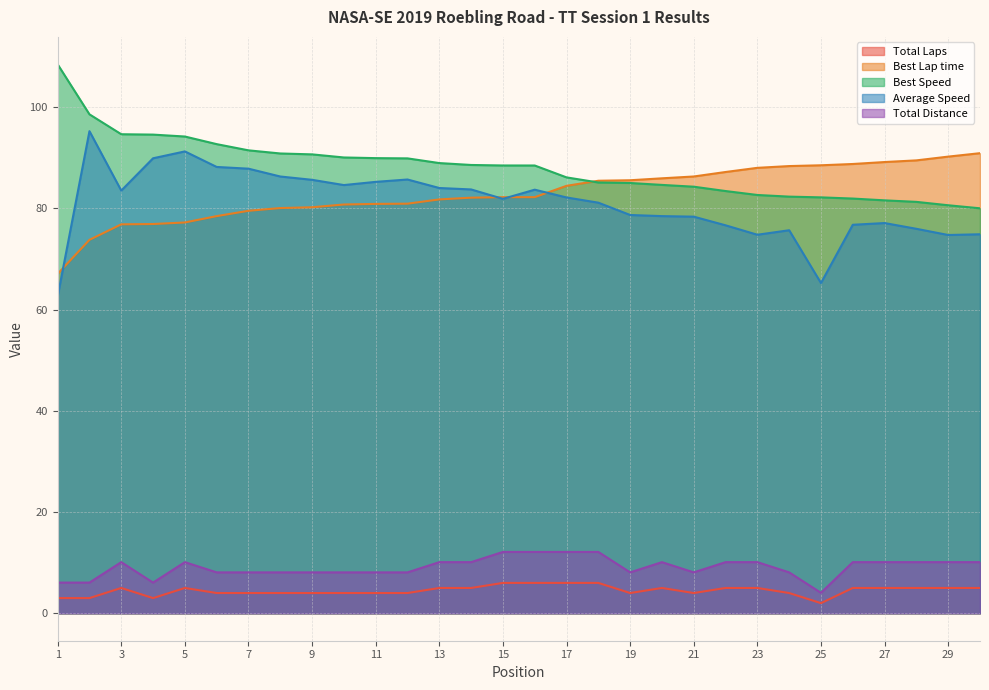

Reading right to left, extract all data points from this chart.

Total Laps: 30=5.0	29=5.0	28=5.0	27=5.0	26=5.0	25=2.0	24=4.0	23=5.0	22=5.0	21=4.0	20=5.0	19=4.0	18=6.0	17=6.0	16=6.0	15=6.0	14=5.0	13=5.0	12=4.0	11=4.0	10=4.0	9=4.0	8=4.0	7=4.0	6=4.0	5=5.0	4=3.0	3=5.0	2=3.0	1=3.0
Best Lap time: 30=90.9	29=90.2	28=89.5	27=89.1	26=88.8	25=88.5	24=88.3	23=88.0	22=87.2	21=86.3	20=85.9	19=85.5	18=85.4	17=84.4	16=82.2	15=82.2	14=82.1	13=81.8	12=80.9	11=80.9	10=80.8	9=80.2	8=80.1	7=79.5	6=78.5	5=77.2	4=76.9	3=76.8	2=73.8	1=67.1
Best Speed: 30=80.0	29=80.6	28=81.3	27=81.6	26=81.9	25=82.2	24=82.3	23=82.6	22=83.4	21=84.3	20=84.6	19=85.0	18=85.1	17=86.1	16=88.5	15=88.5	14=88.6	13=88.9	12=89.9	11=89.9	10=90.0	9=90.7	8=90.8	7=91.5	6=92.7	5=94.2	4=94.6	3=94.6	2=98.6	1=108.4
Average Speed: 30=74.9	29=74.7	28=76.0	27=77.1	26=76.8	25=65.2	24=75.7	23=74.8	22=76.6	21=78.4	20=78.5	19=78.7	18=81.1	17=82.1	16=83.7	15=81.9	14=83.7	13=84.0	12=85.7	11=85.2	10=84.6	9=85.6	8=86.3	7=87.8	6=88.2	5=91.2	4=89.9	3=83.5	2=95.2	1=62.6
Total Distance: 30=10.1	29=10.1	28=10.1	27=10.1	26=10.1	25=4.0	24=8.1	23=10.1	22=10.1	21=8.1	20=10.1	19=8.1	18=12.1	17=12.1	16=12.1	15=12.1	14=10.1	13=10.1	12=8.1	11=8.1	10=8.1	9=8.1	8=8.1	7=8.1	6=8.1	5=10.1	4=6.1	3=10.1	2=6.1	1=6.1